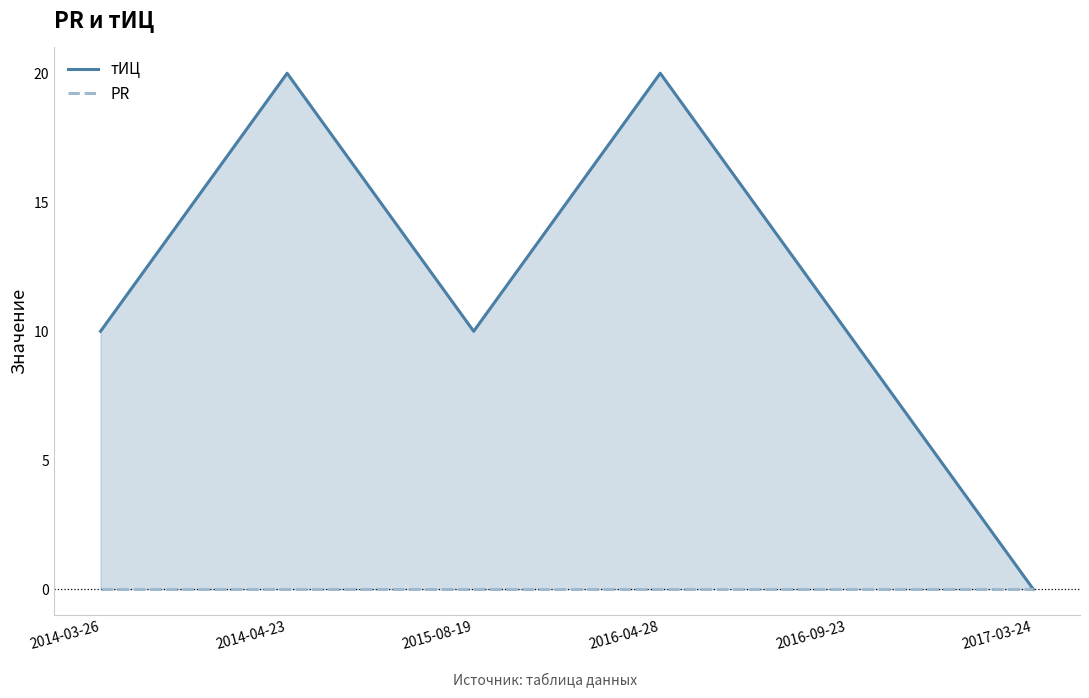

What is the value of the тИЦ point at the 1st from the left?

10